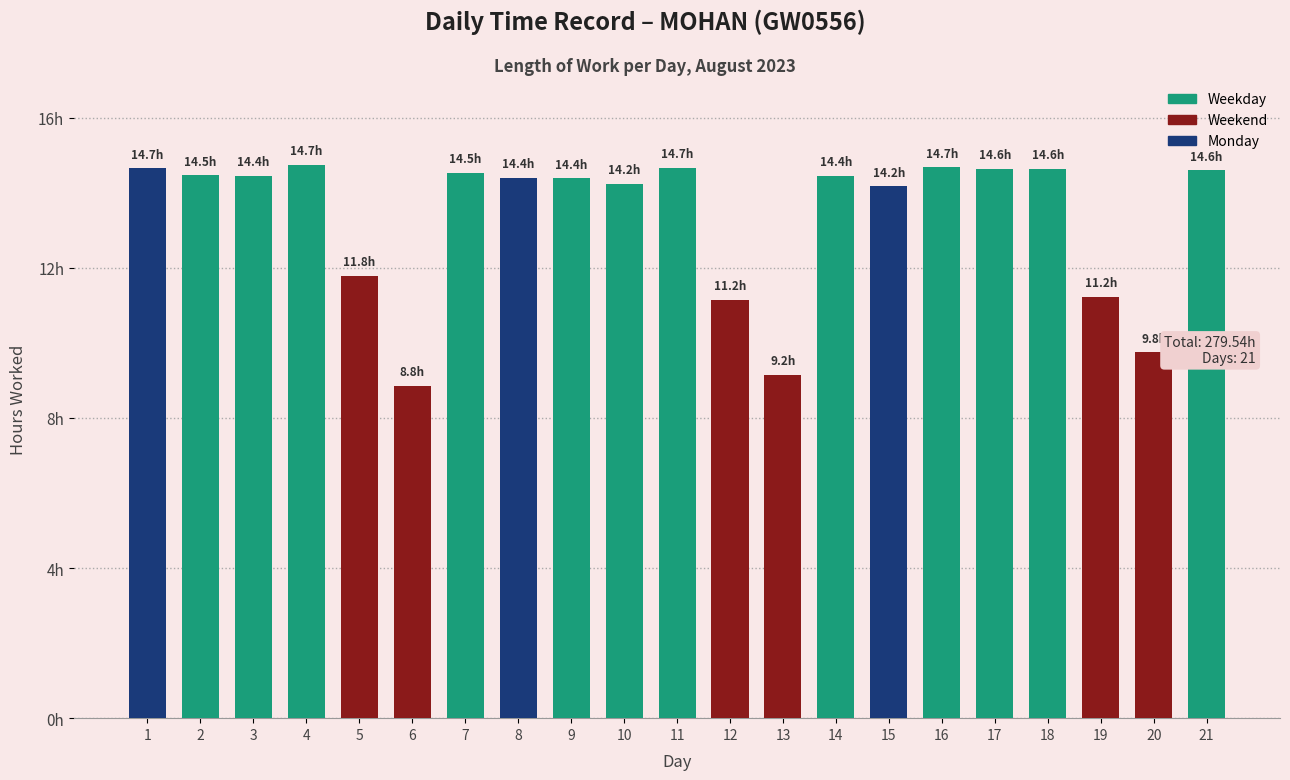

Where does the data first go above 14?

1